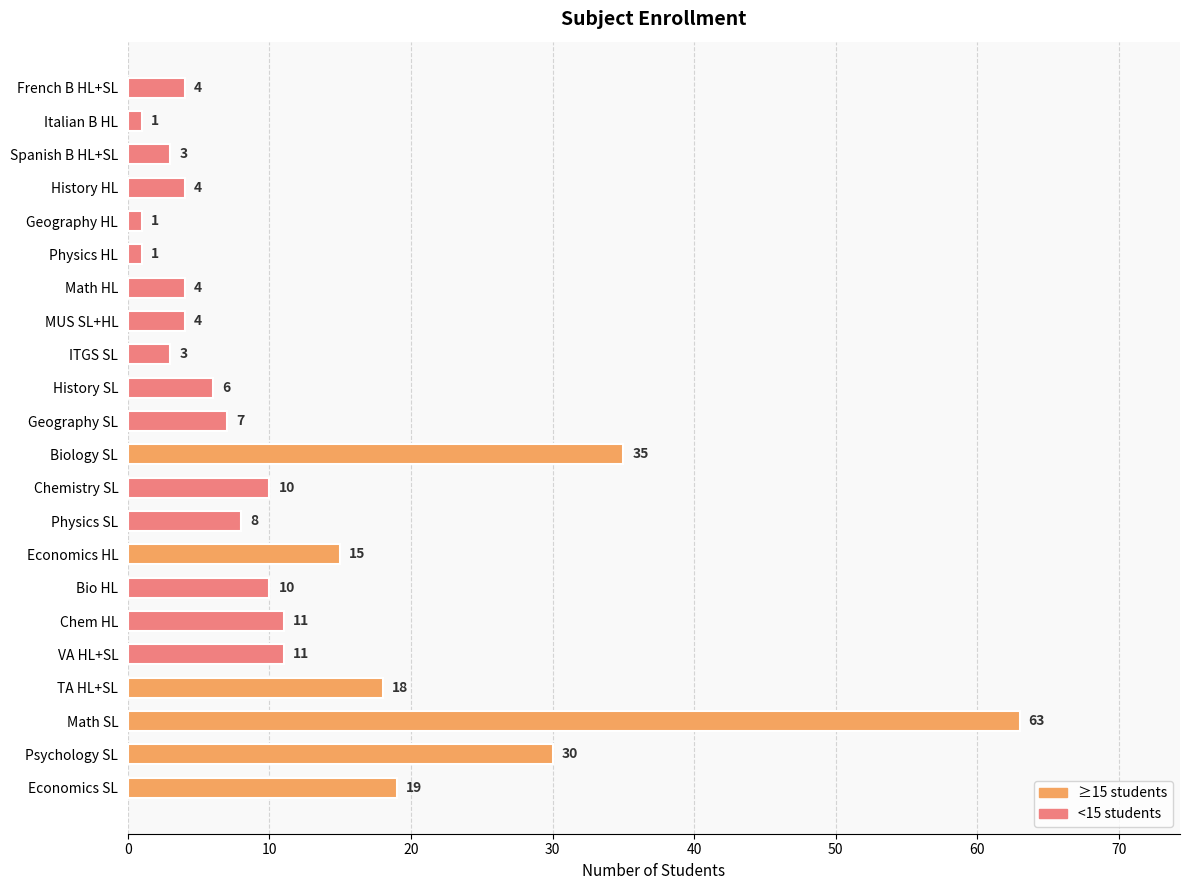

What is the smallest value displayed?

1